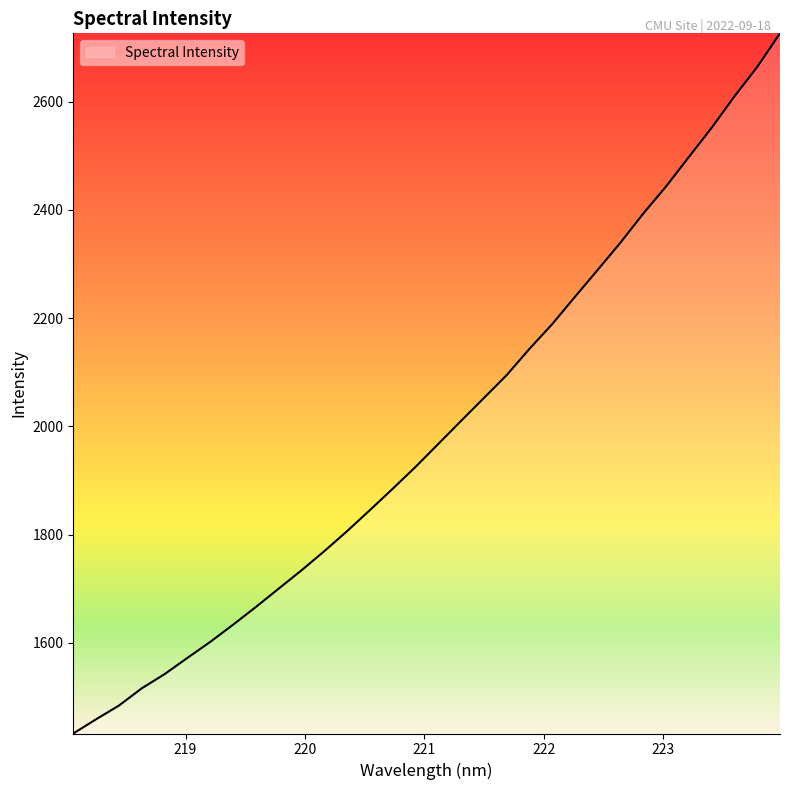

What is the difference between the maximum and minimum values?

1294.3